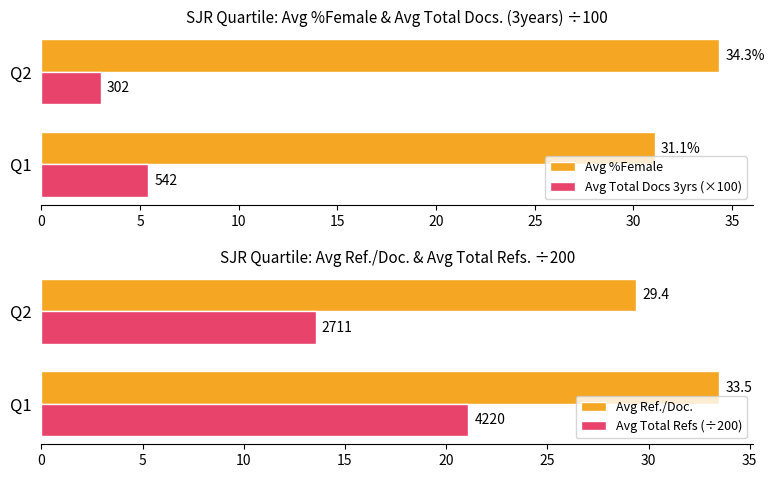

Reading right to left, extract all data points from this chart.

Avg %Female: 34.3	31.1
Avg Total Docs 3yrs (×100): 3.0	5.4
Avg Ref./Doc.: 29.4	33.5
Avg Total Refs (÷200): 13.6	21.1